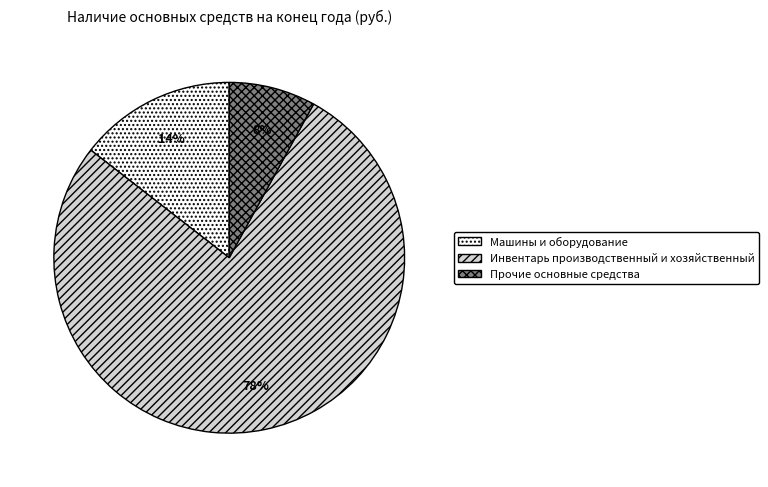

Which category accounts for the majority?

Инвентарь производственный и хозяйственный